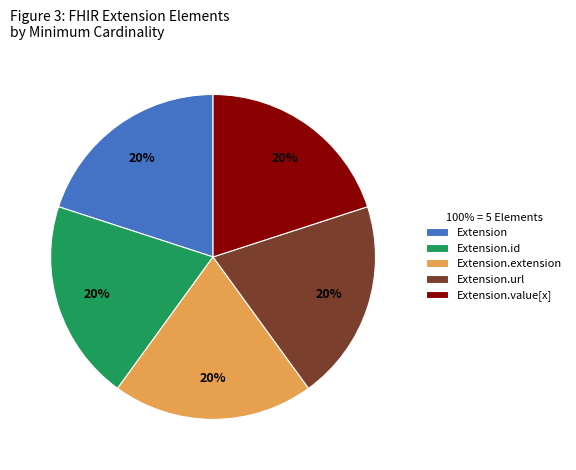

To the nearest percent, what portion does Extension.url represent?

20%